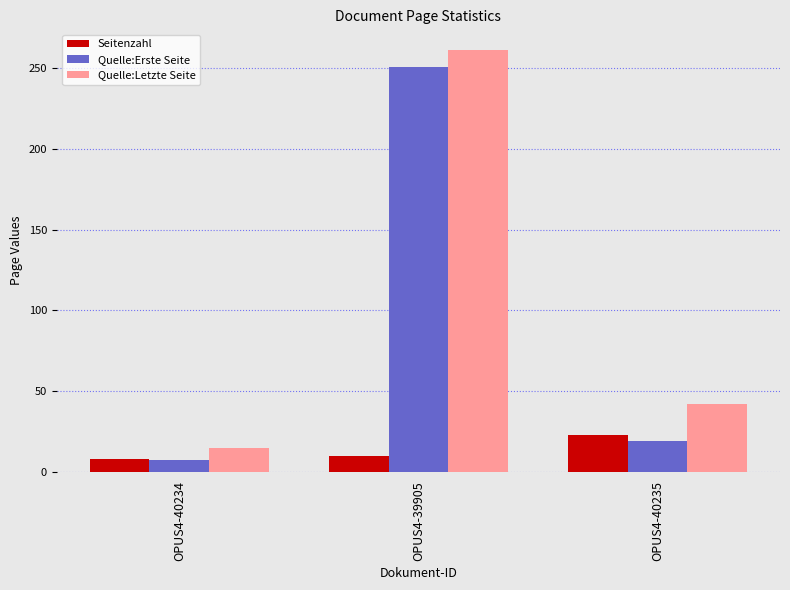

What is the sum of the Quelle:Letzte Seite values at OPUS4-40234 and OPUS4-39905?

276